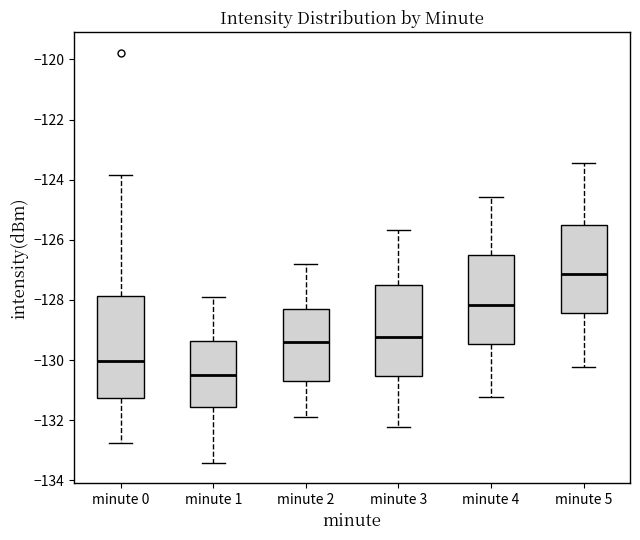

Reading left to right, transcribe this box plot: for each box, give where its median line is, the range the box spans, and where its two whiskers end, as read against the y-axis. The values are not printed on the chart, so give them approximately, as read against the axis.

minute 0: median -130.0, box -131.2 to -127.8, whiskers -132.8 to -123.8
minute 1: median -130.6, box -131.6 to -129.4, whiskers -133.4 to -128.0
minute 2: median -129.4, box -130.8 to -128.2, whiskers -131.8 to -126.8
minute 3: median -129.2, box -130.6 to -127.6, whiskers -132.2 to -125.6
minute 4: median -128.2, box -129.4 to -126.6, whiskers -131.2 to -124.6
minute 5: median -127.2, box -128.4 to -125.6, whiskers -130.2 to -123.4